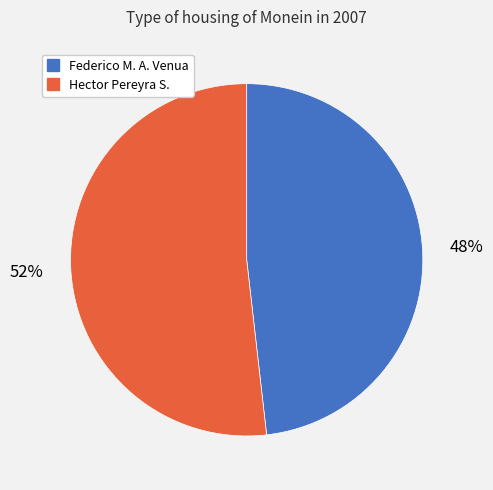

Which category has the smallest portion of the pie?

Federico M. A. Venua